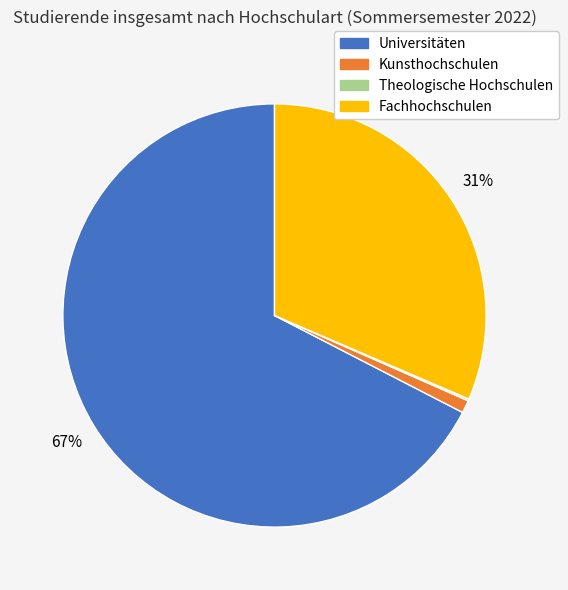

The Universitäten slice represents 60% of the pie. True or false?

False